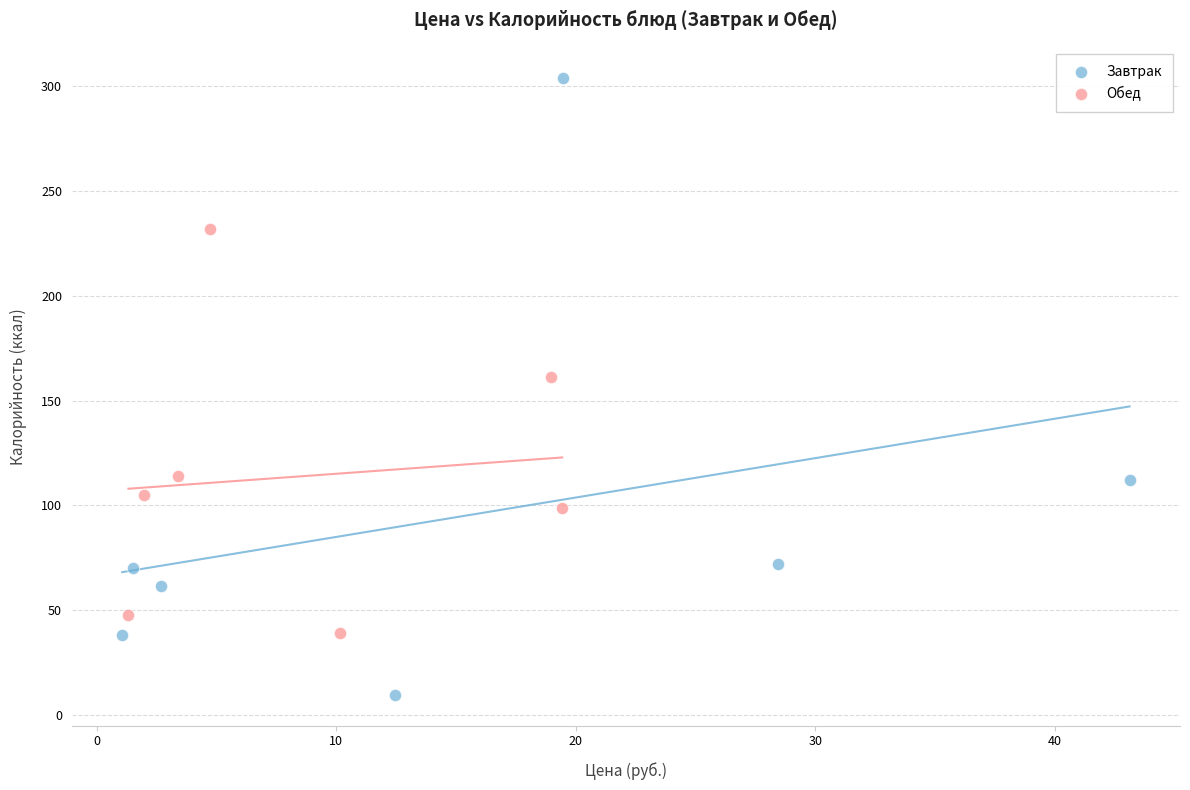

Which series reaches the maximum Y coordinate?

Завтрак